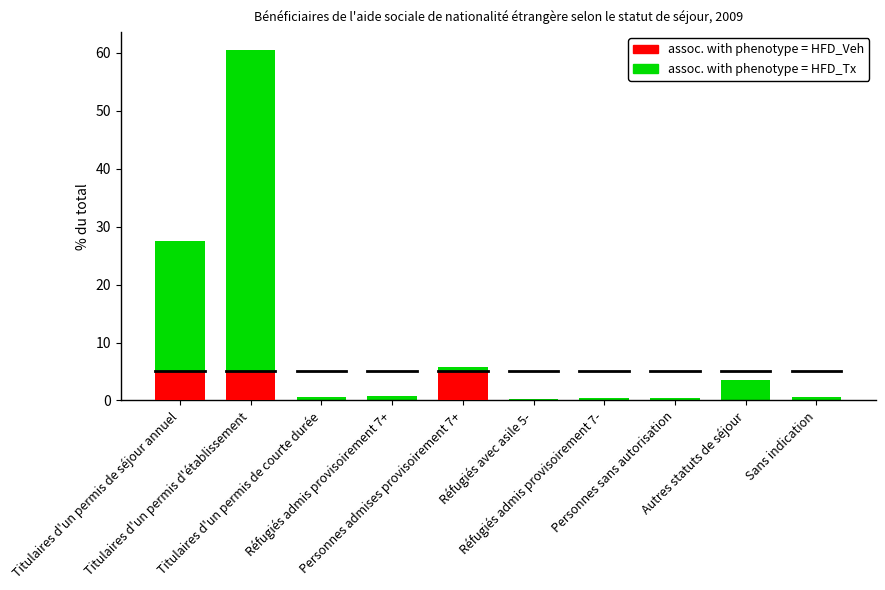

How many assoc. with phenotype = HFD_Veh values are between 0 and 5?

10